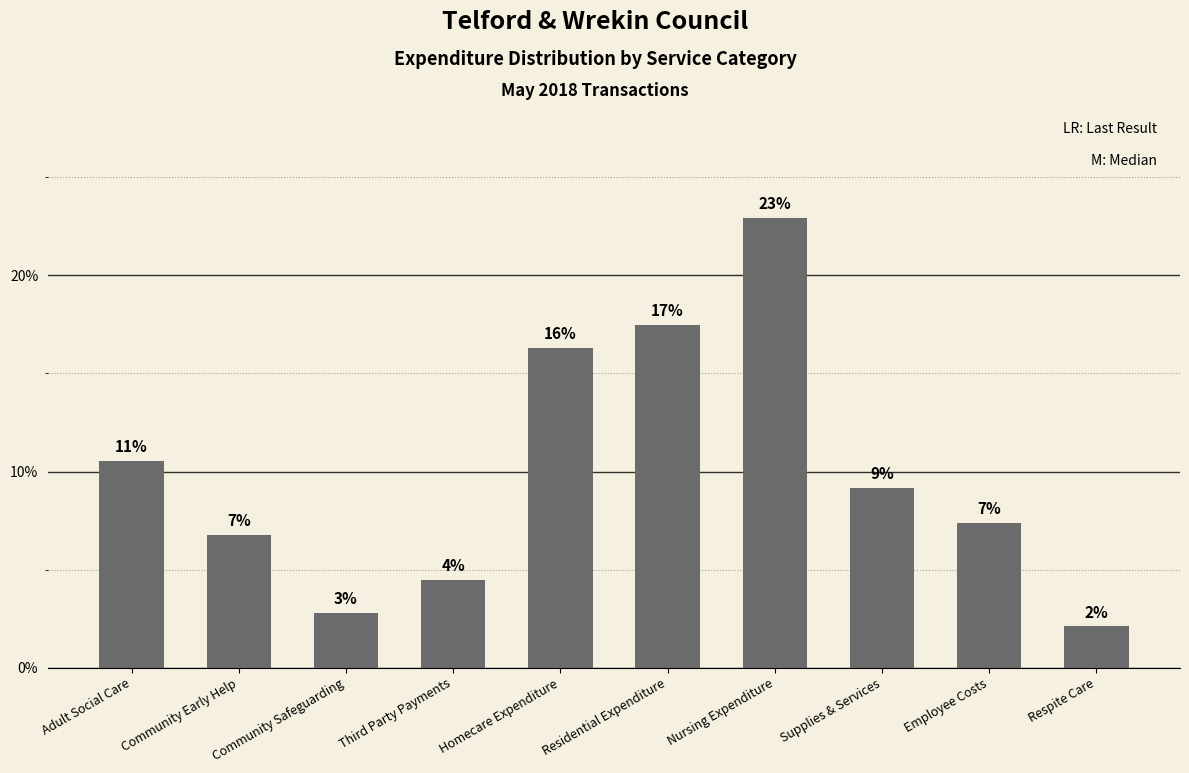

How many bars are there in total?

10